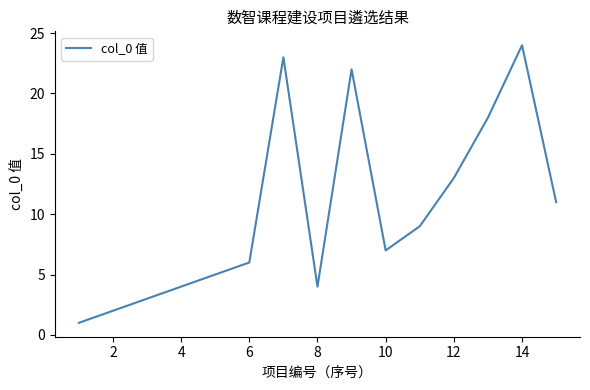

What is the greatest value displayed?

24